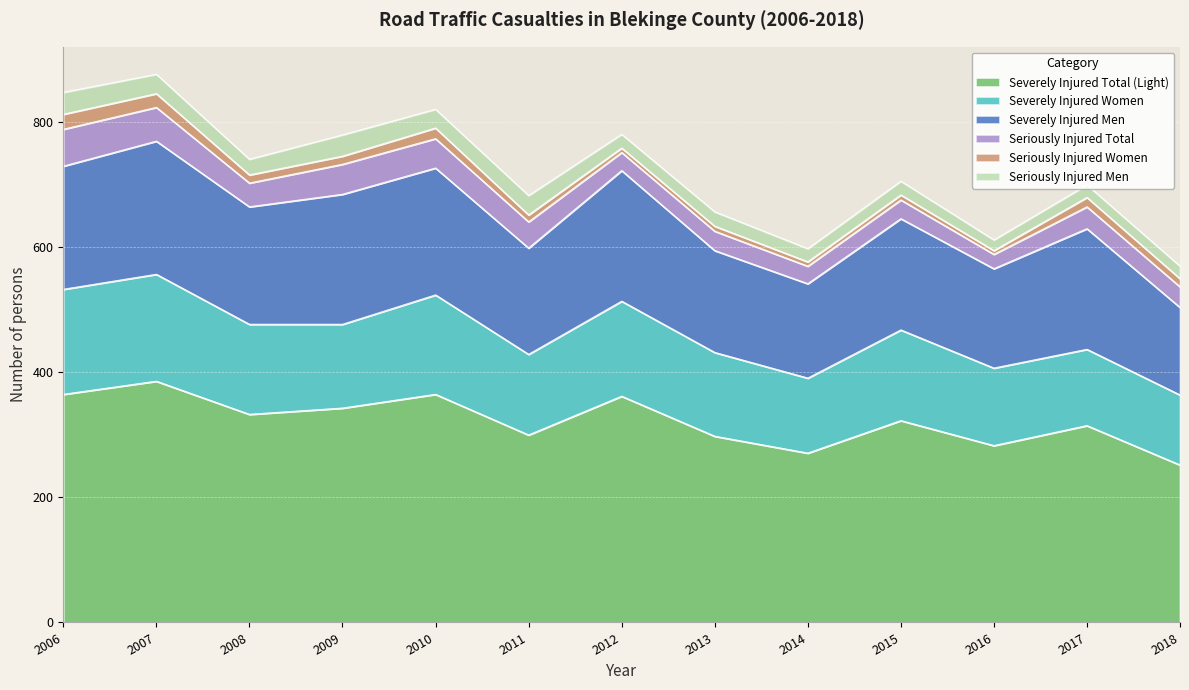

True or false: Severely Injured Men and Seriously Injured Men intersect in this chart.

False